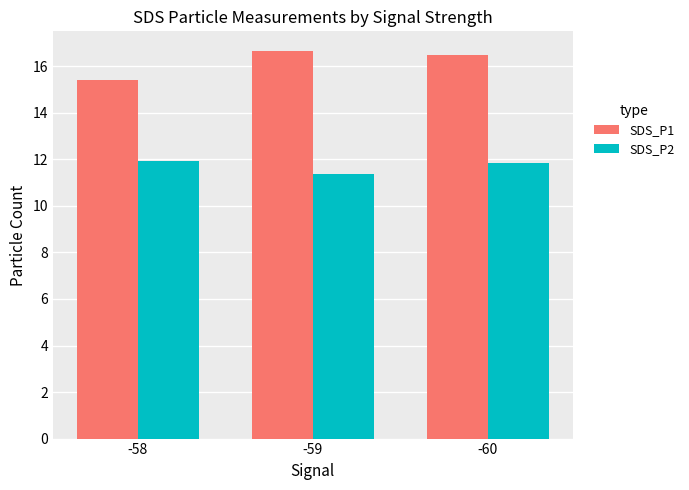

What is the value of the SDS_P1 bar at the 1st from the left?

15.4